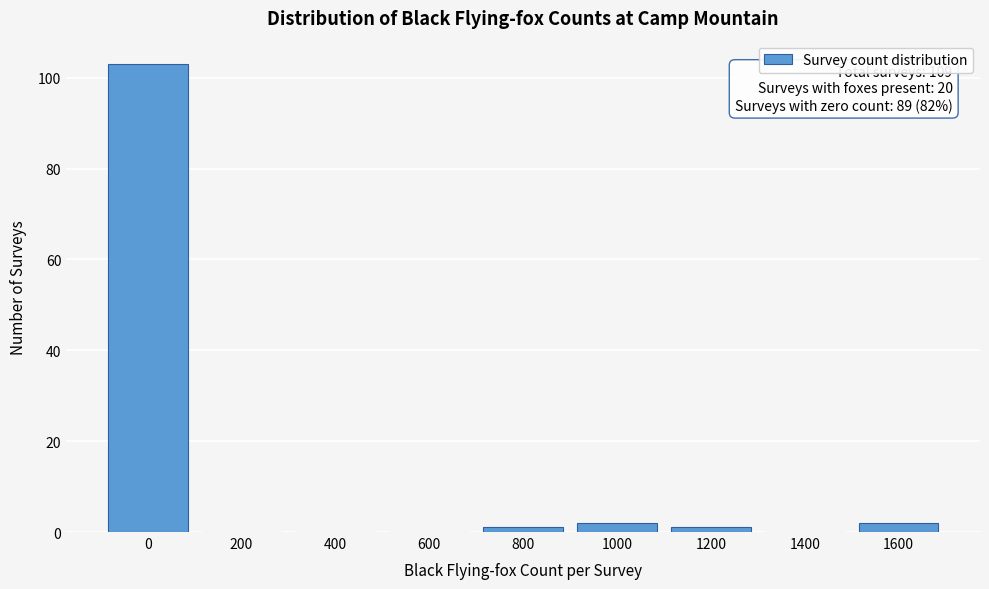

Reading right to left, transcribe all the data shown in this chart.

1600=2	1400=0	1200=1	1000=2	800=1	600=0	400=0	200=0	0=103